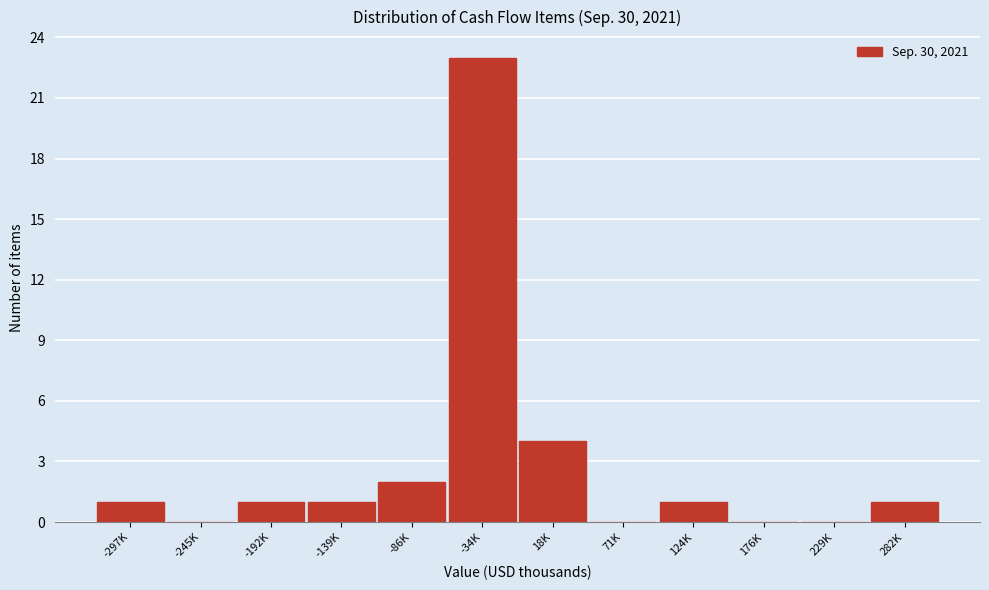

Reading right to left, list all the values displayed in this chart.

282K=1	229K=0	176K=0	124K=1	71K=0	18K=4	-34K=23	-86K=2	-139K=1	-192K=1	-245K=0	-297K=1